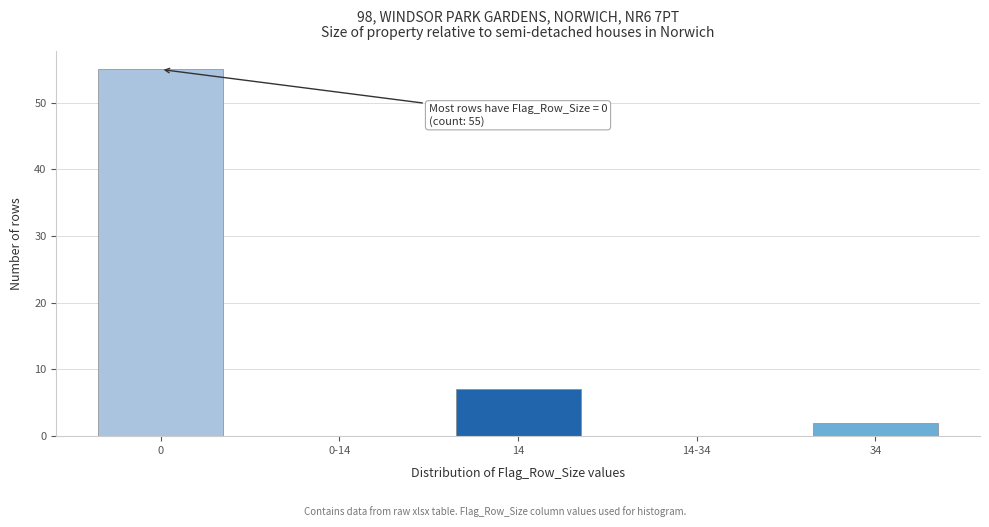

Reading right to left, transcribe all the data shown in this chart.

34=2	14-34=0	14=7	0-14=0	0=55